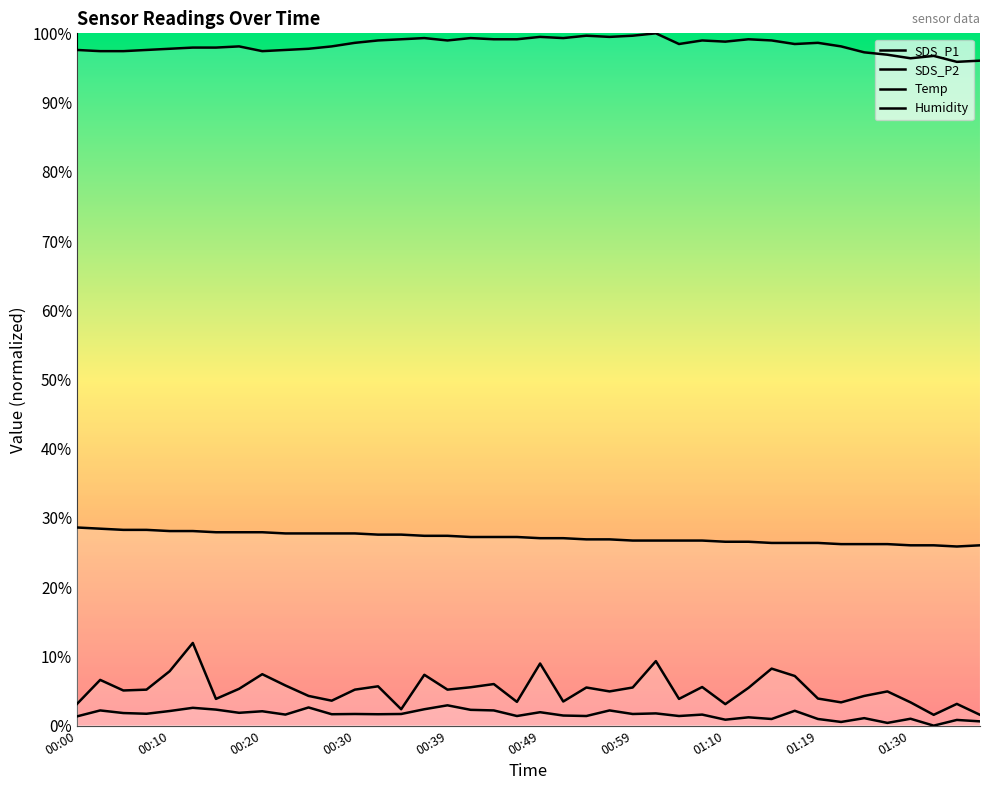

What is the sum of all Temp values?

1086.3